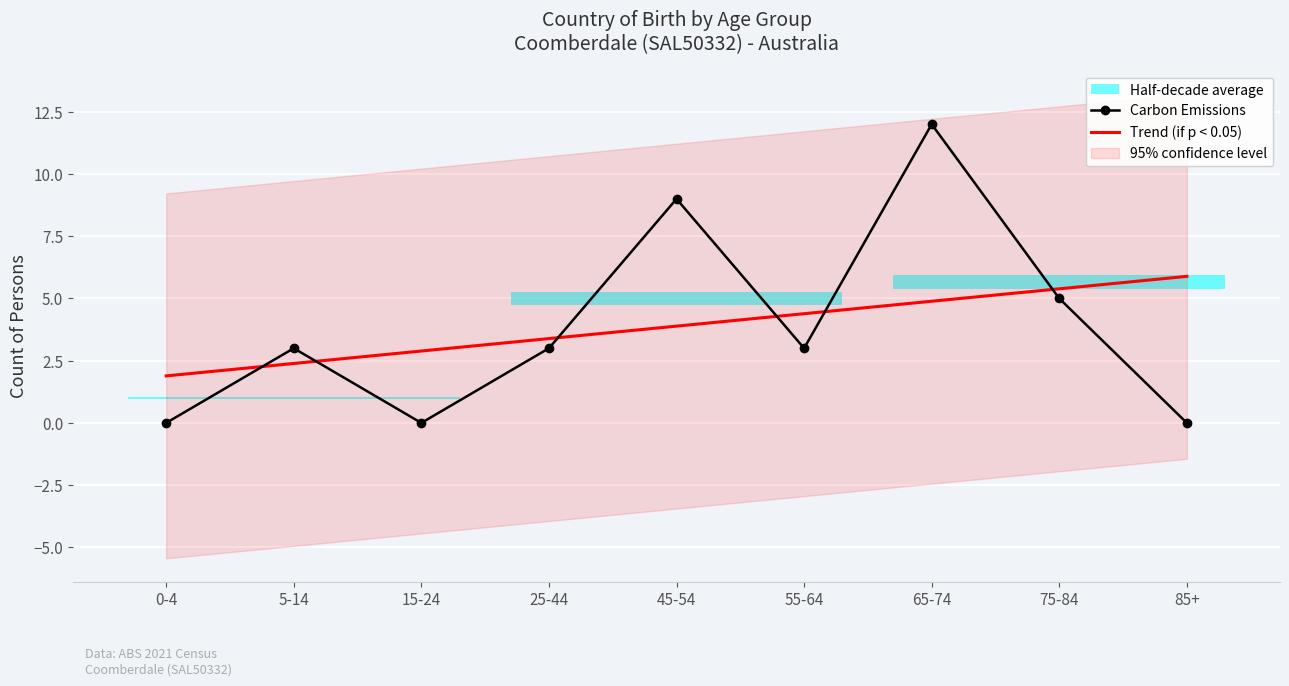

At which category is the sum across all series the highest?

65-74